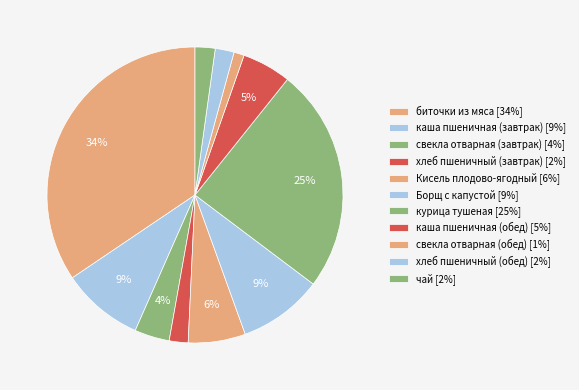

What percentage is NOT represented by биточки из мяса?

65.5%